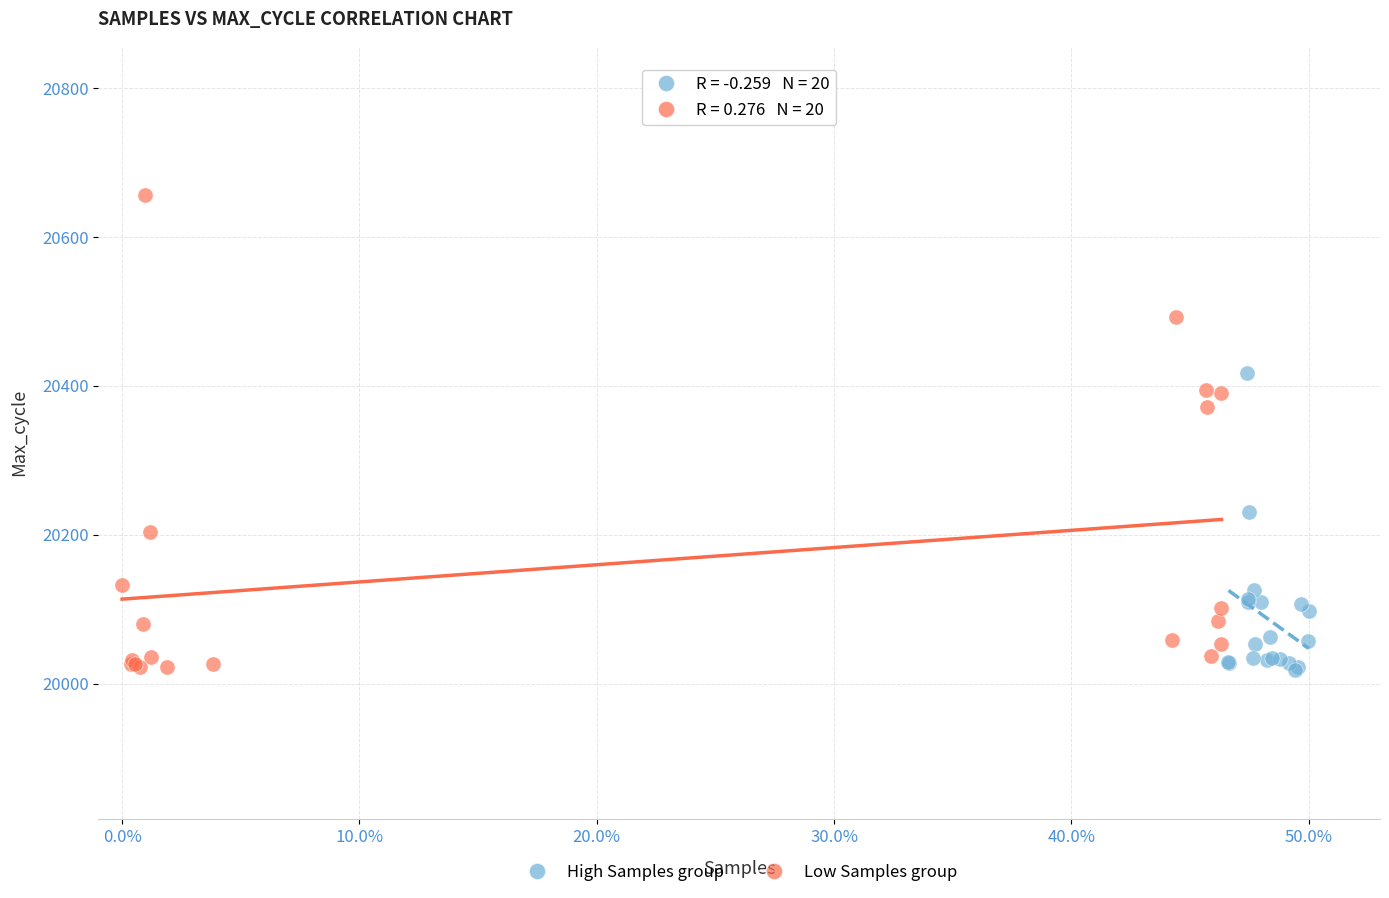

Which series has the largest Y range (max minus min)?

Low Samples group